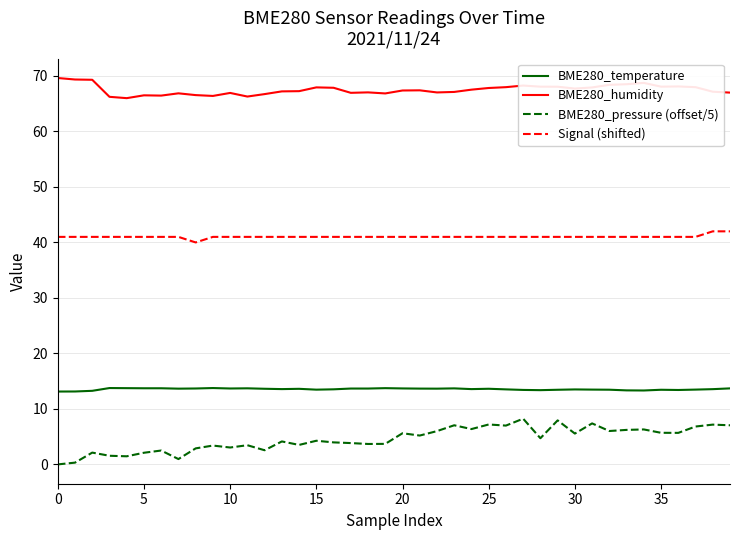

How many lines are shown in the chart?

4